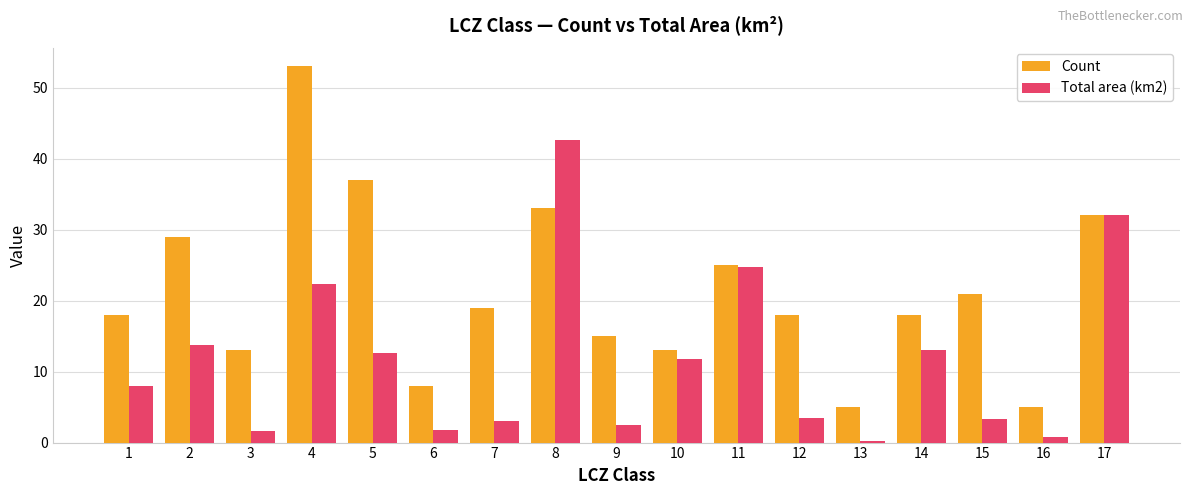

What is the difference between the Total area (km2) values at 16 and 13?

0.6